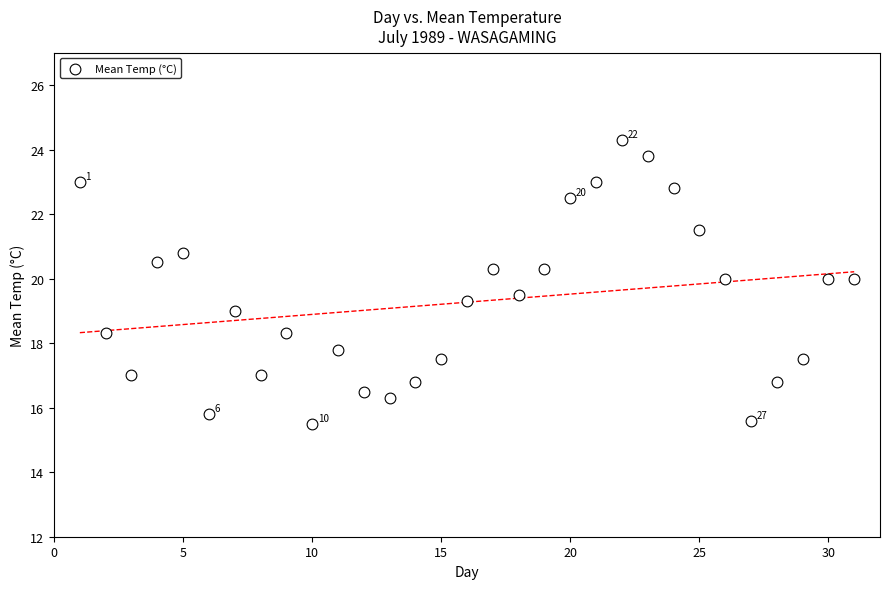

What is the range of Y values (max minus min)?

8.8